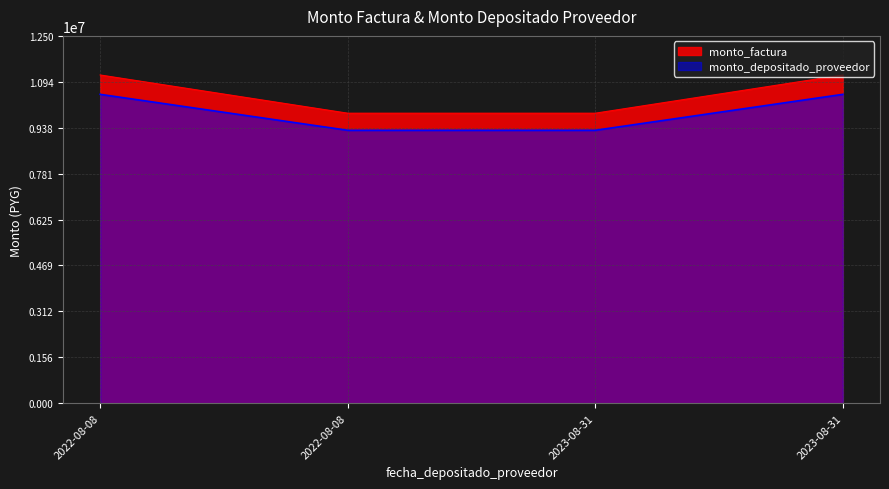

What is the greatest value displayed?

11170000